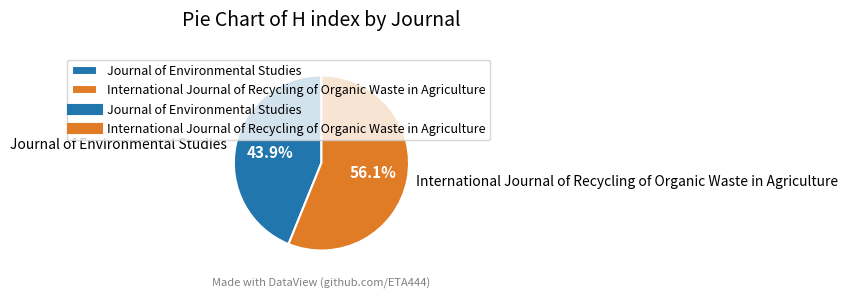

What percentage do Journal of Environmental Studies and International Journal of Recycling of Organic Waste in Agriculture together represent?

100.0%